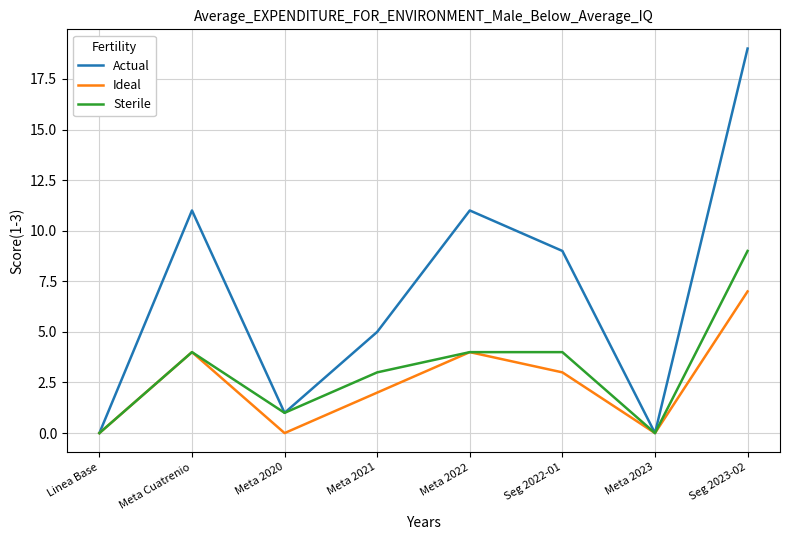

How many lines are shown in the chart?

3